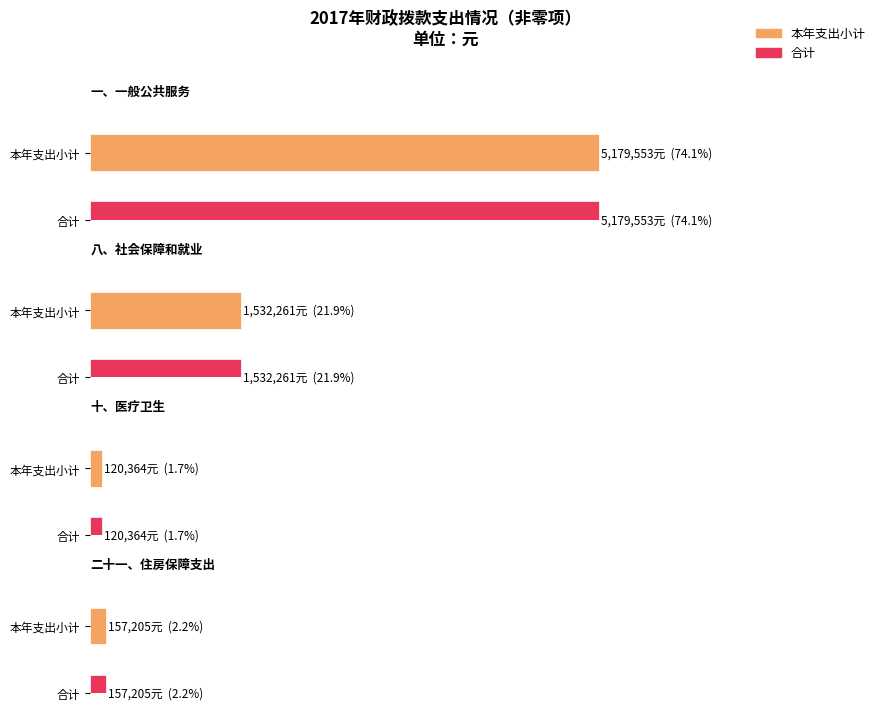

What position from the right is 本年支出小计?

2